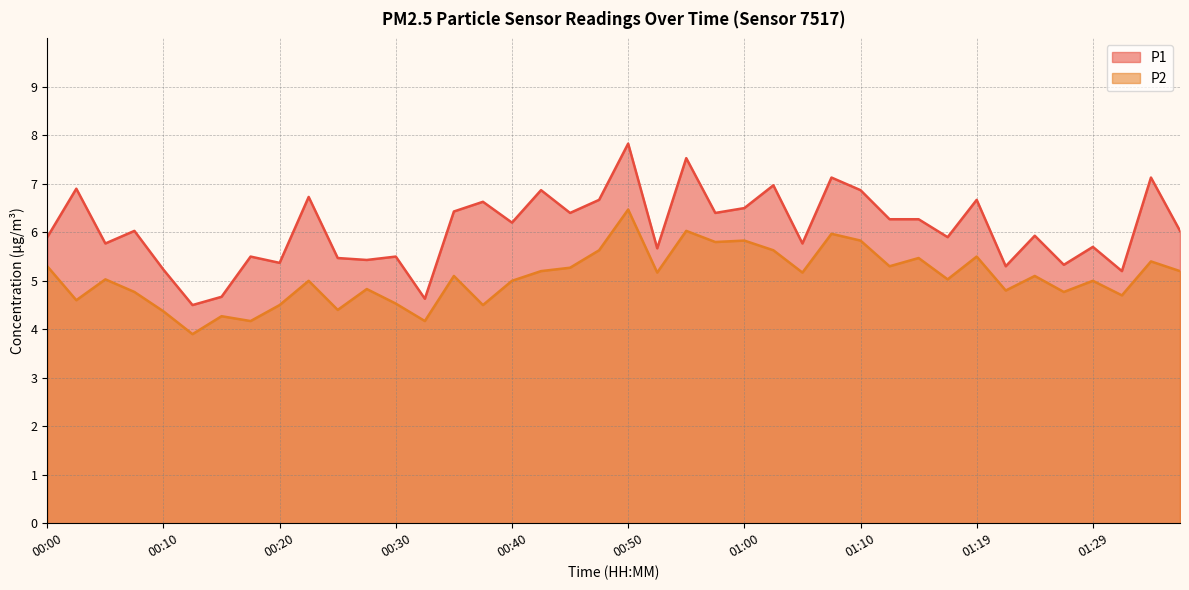

Rank the series at 00:50 from lowest to highest value.

P2, P1